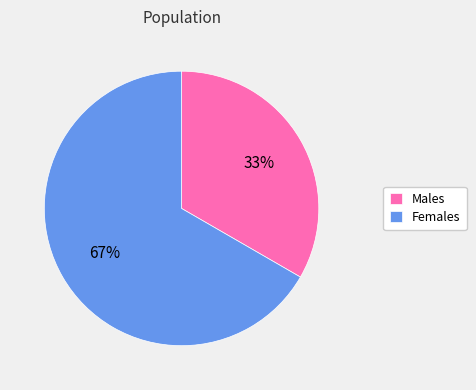

Between Males and Females, which is larger?

Females